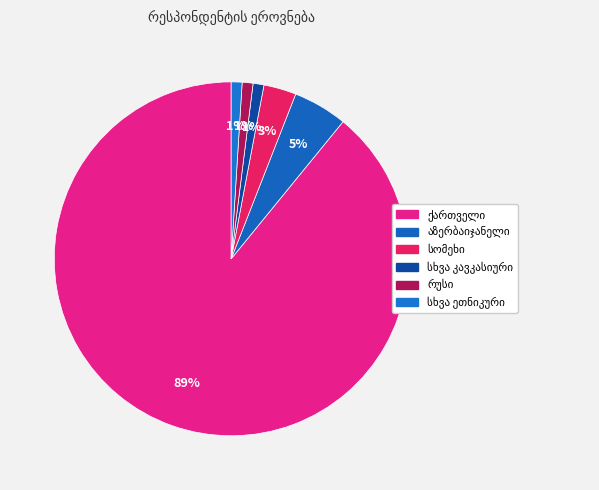

How many segments does this pie chart have?

6